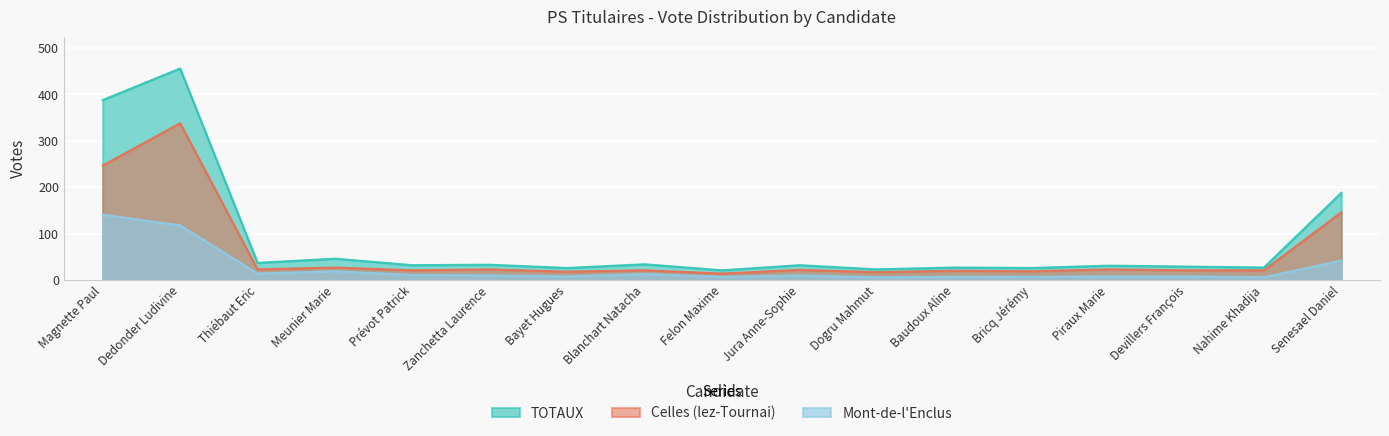

True or false: TOTAUX and Mont-de-l-Enclus cross at least once.

False